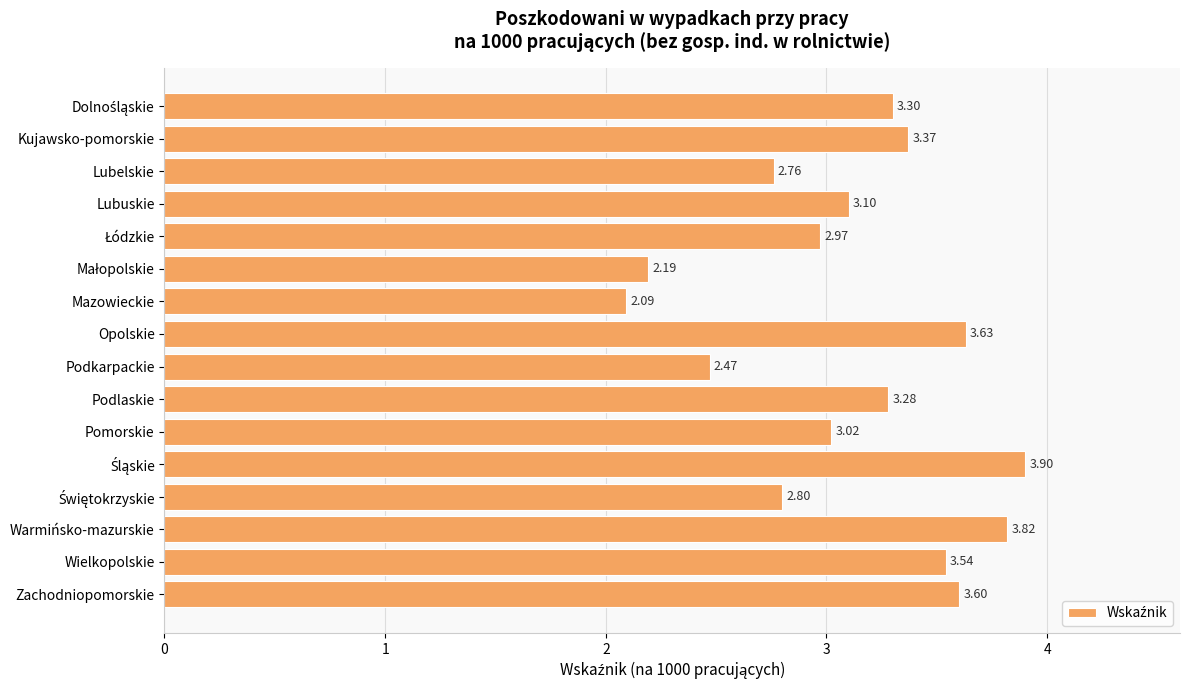

What is the change in value from Lubuskie to Wielkopolskie?

+0.4